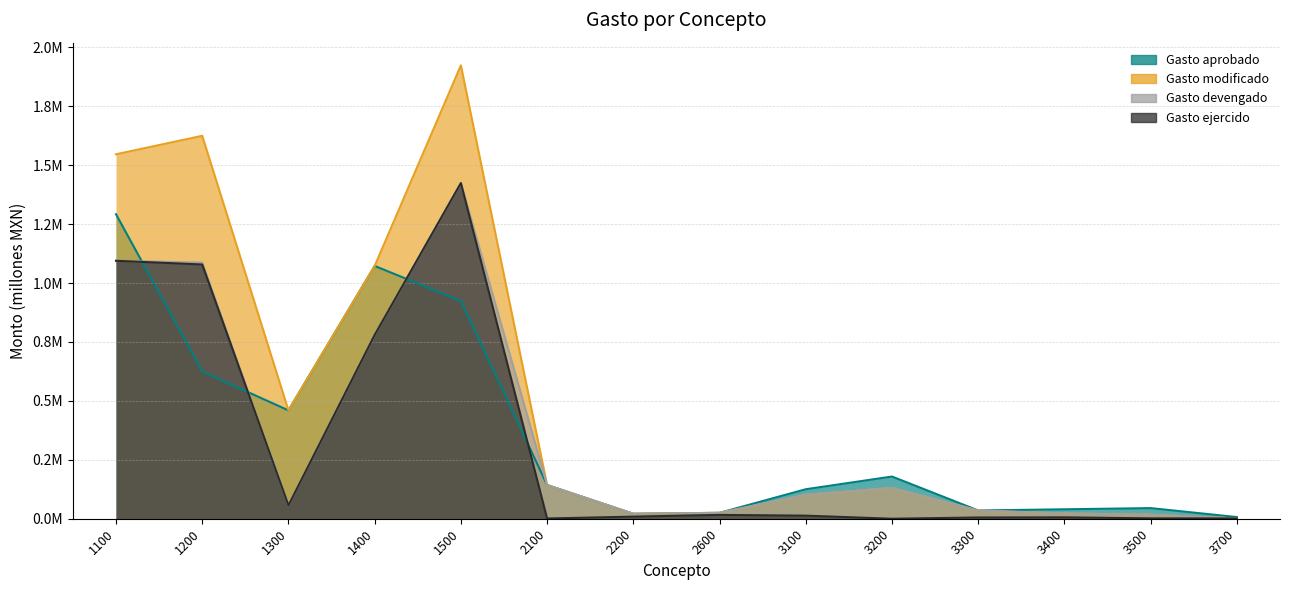

Count the number of categories in the chart.

14